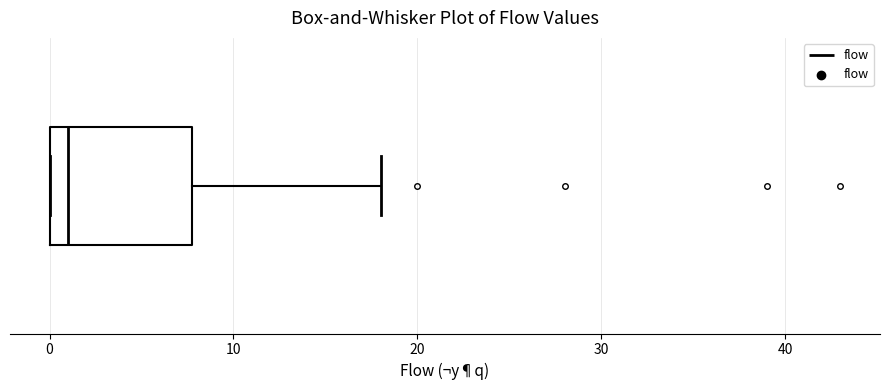

Read this box plot against the x-axis: the position of the median line, the range covered by the box, and the ends of both whiskers. The values are not printed on the chart, so give them approximately, as read against the axis.

median 1, box 0 to 8, whiskers 0 to 18